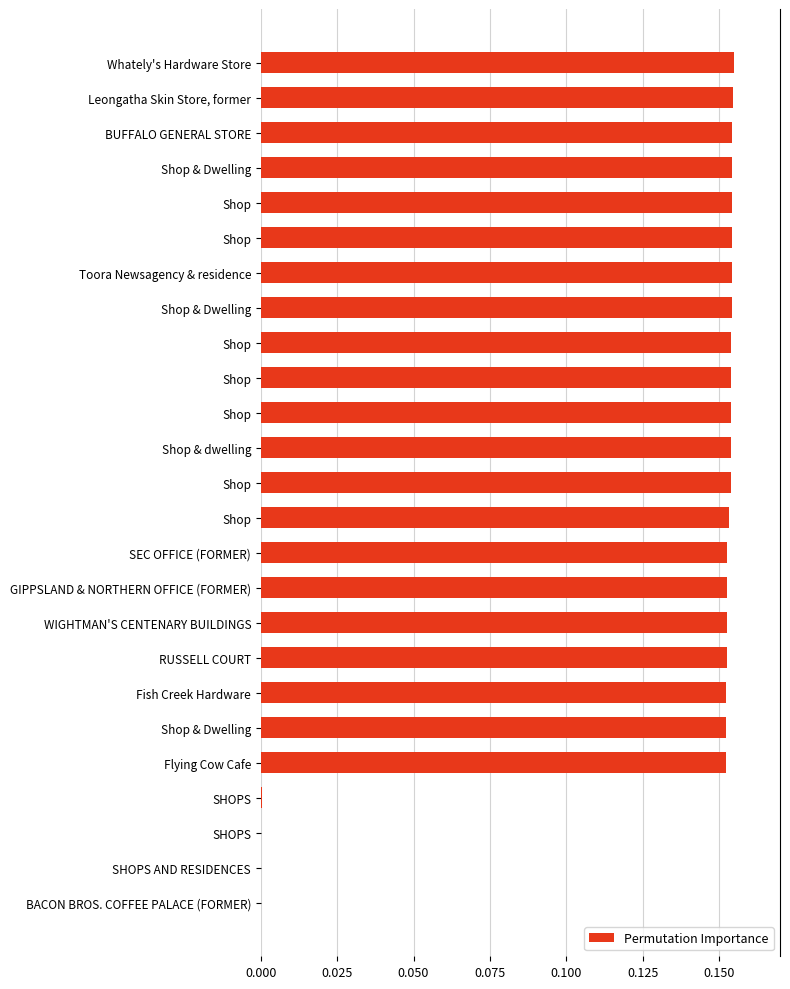

How many series are shown in this chart?

1